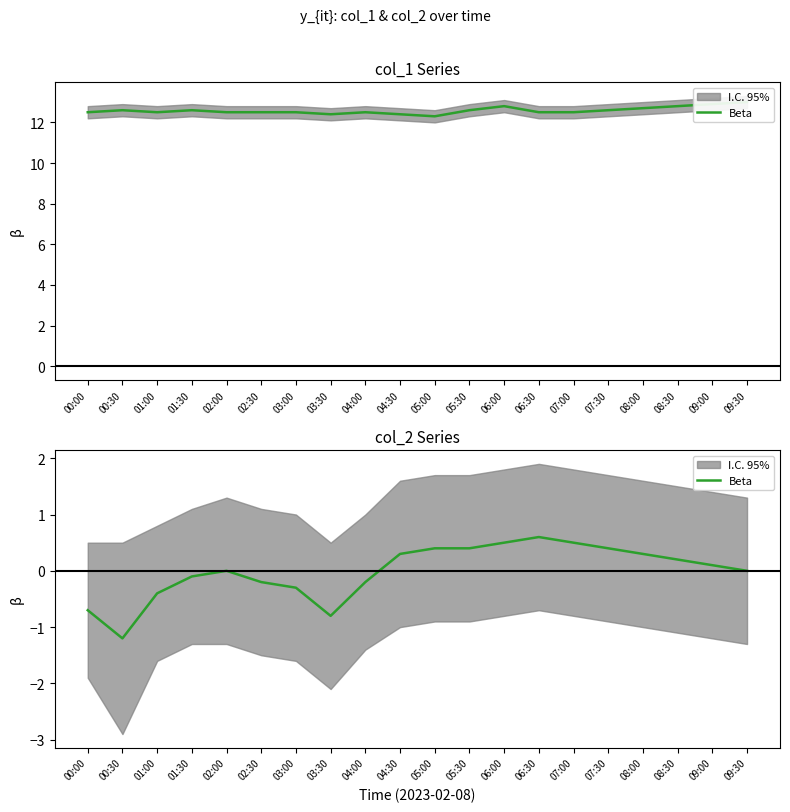

How many data points are less than 0?

8